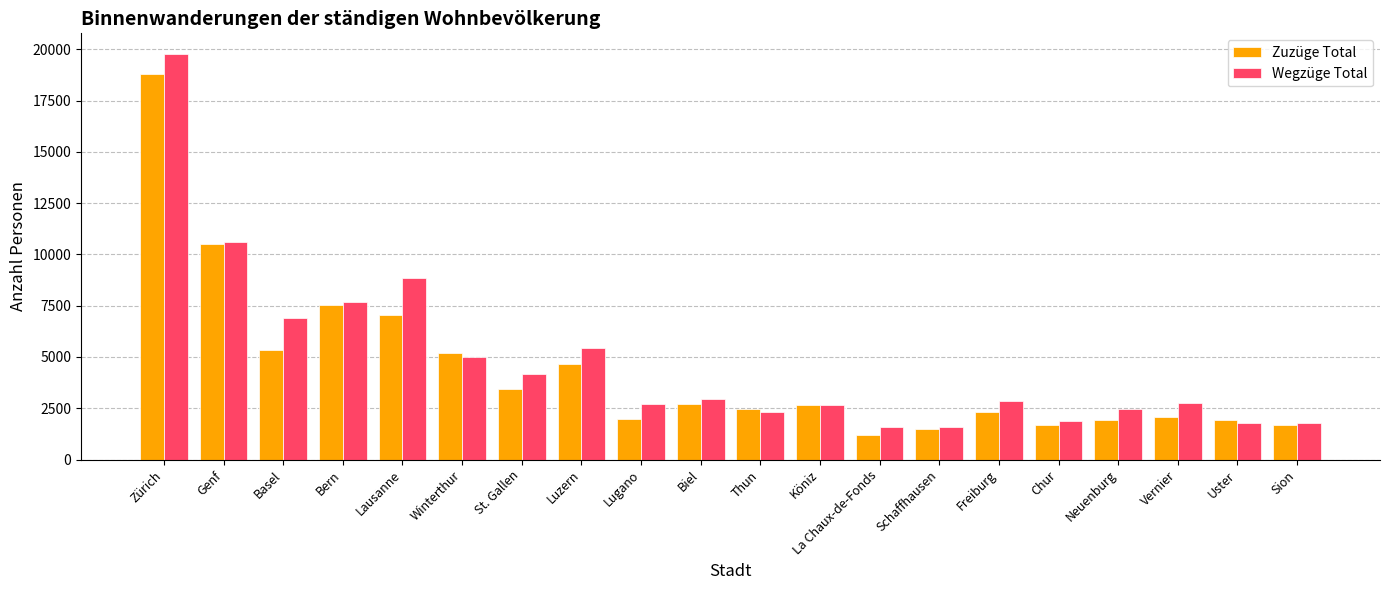

The Zuzüge Total series shows 2447 at Thun. True or false?

True